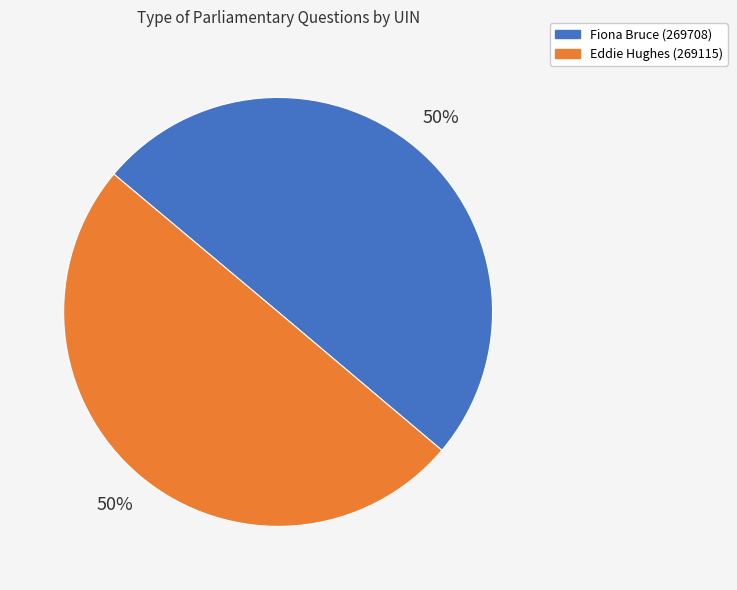

Do Fiona Bruce (269708) and Eddie Hughes (269115) together represent more than half of the pie?

Yes